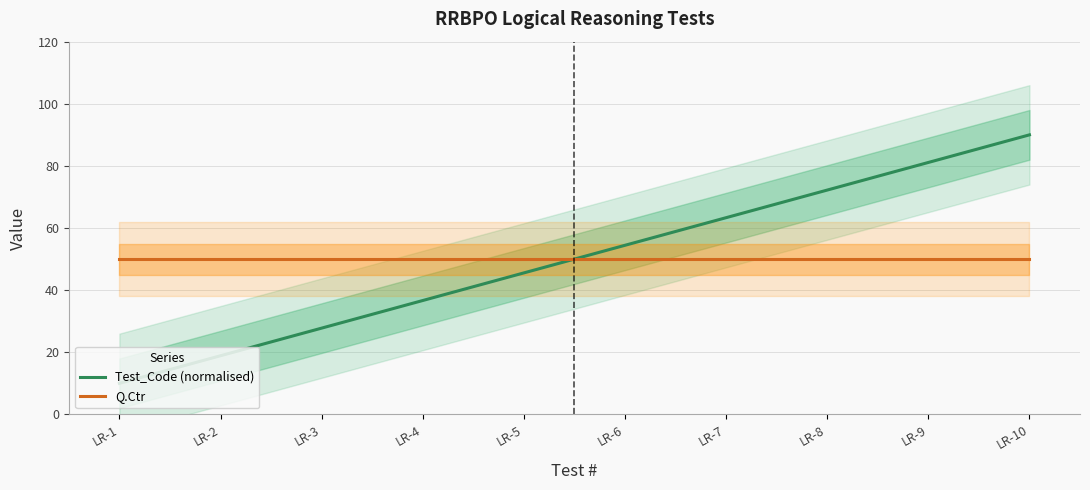

Which category has the highest value in the Q.Ctr series?

LR-1